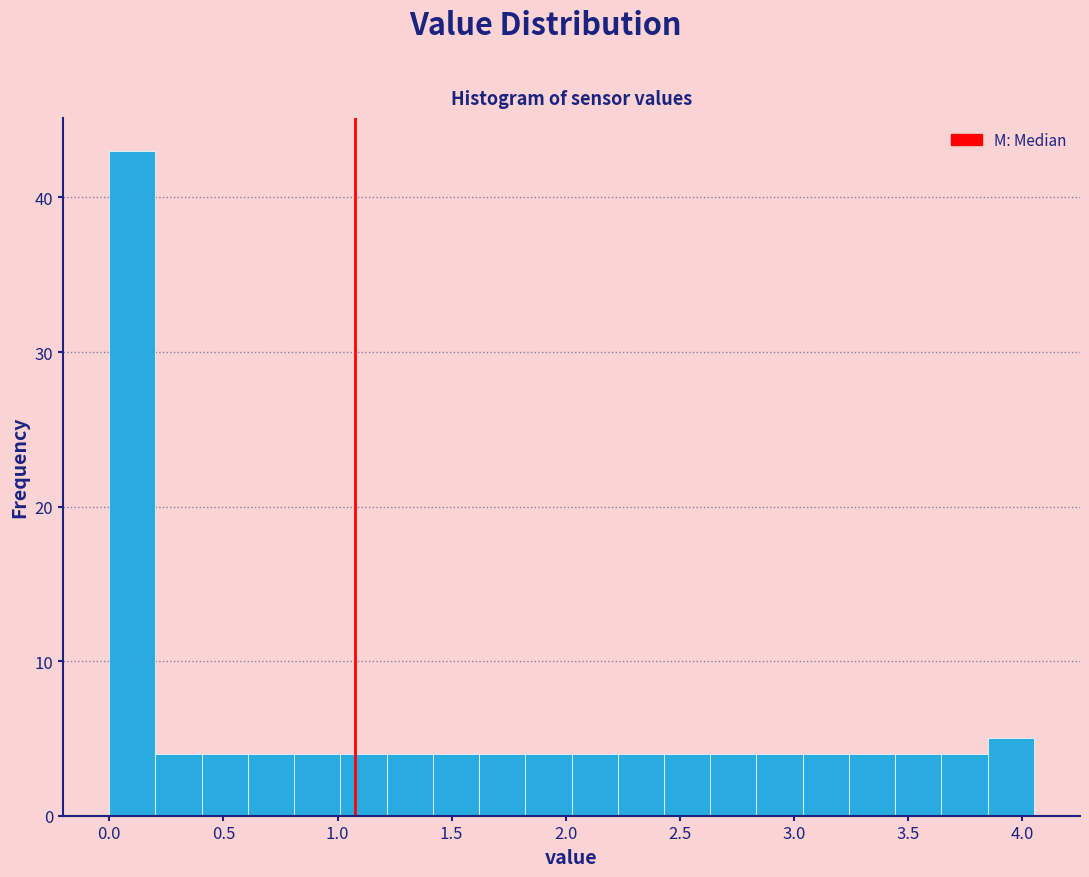

What is the height of the bar covering 1.80 to 2.05 on the x-axis? Neither the bar edges nor the heights are printed on the chart, so give them approximately, as read against the axes.

4